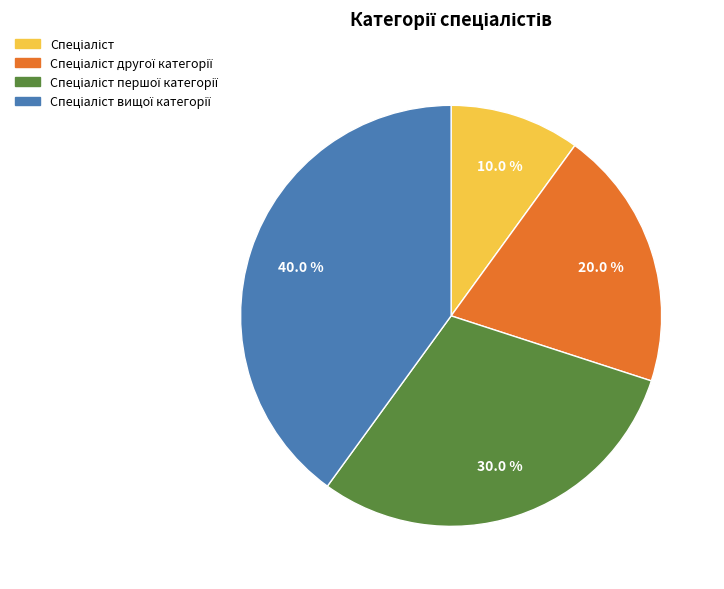

Is there a majority slice in this chart?

No